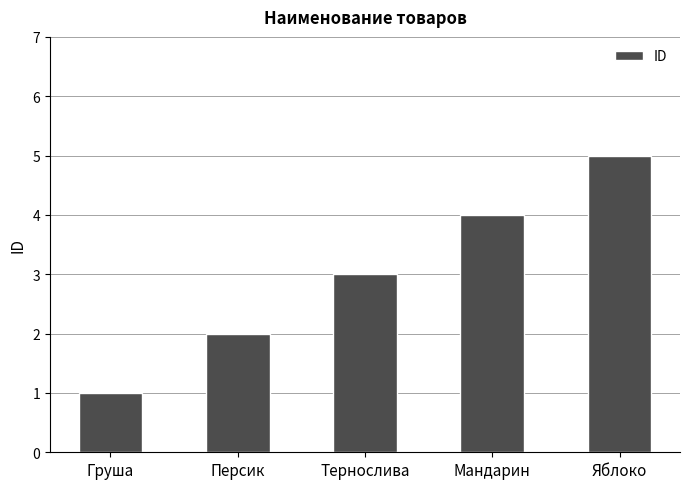

What is the difference between the maximum and minimum values?

4